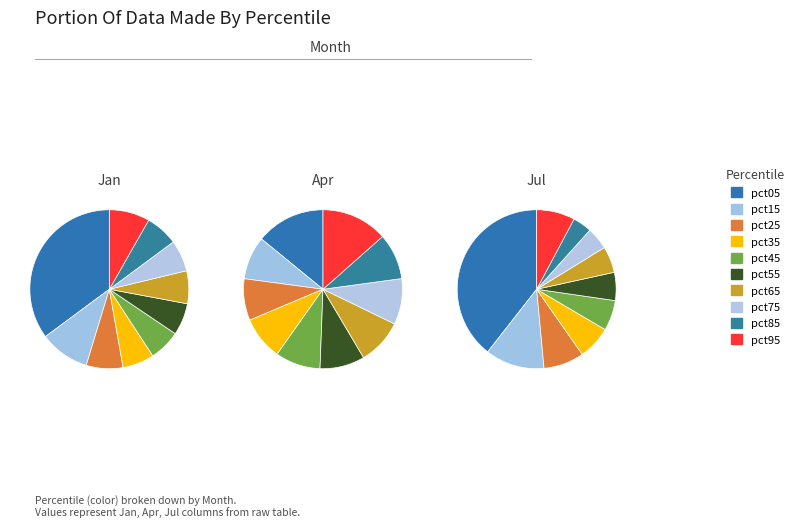

Which series changed the most between pct05 and pct75?

Jul